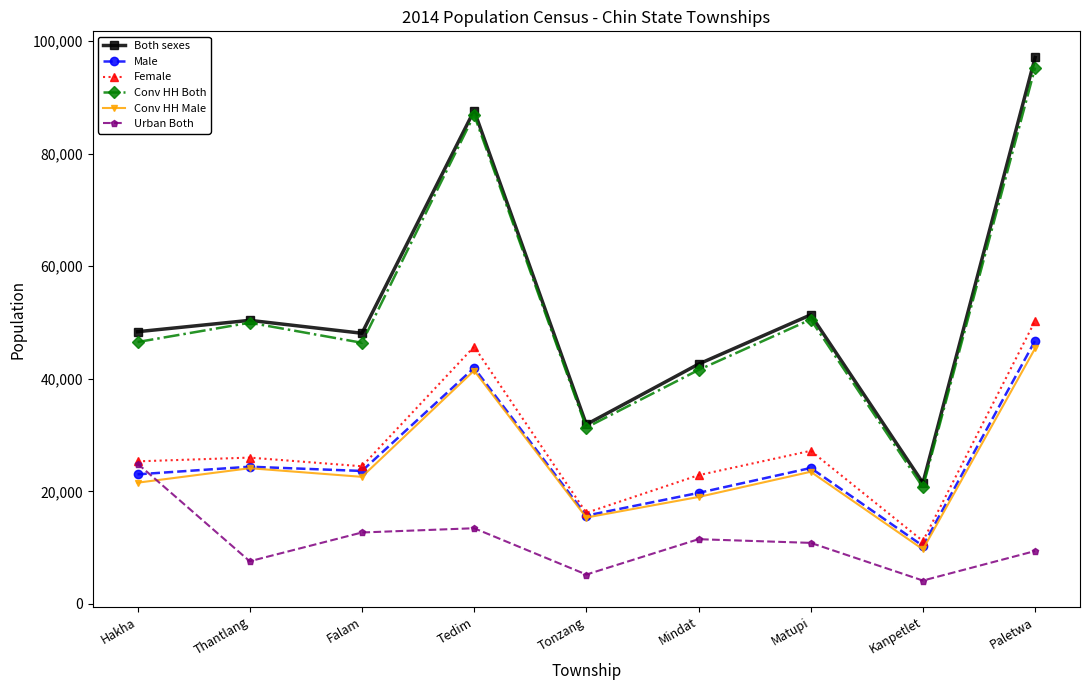

What is the label of the 9th point from the right?

Hakha